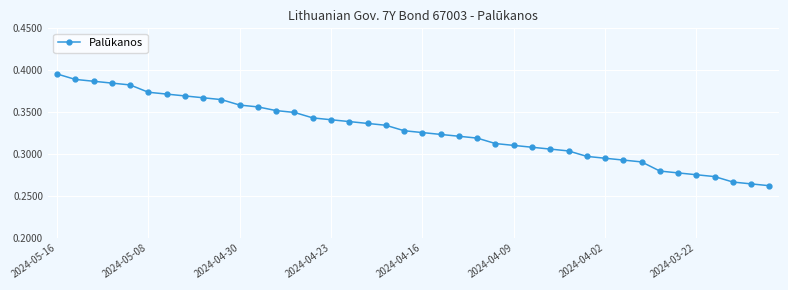

Count the values in the range 0 to 1.

40